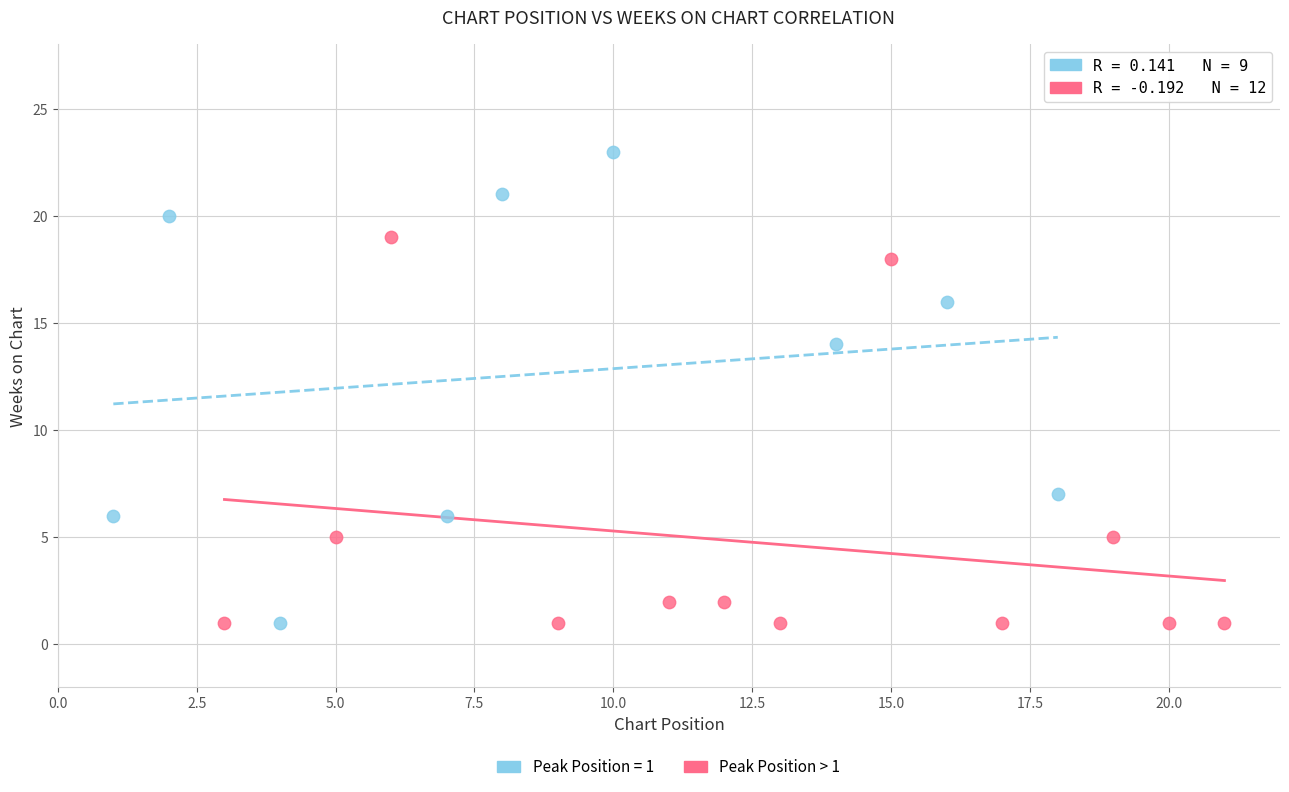

Which series has the largest Y range (max minus min)?

Peak Position = 1